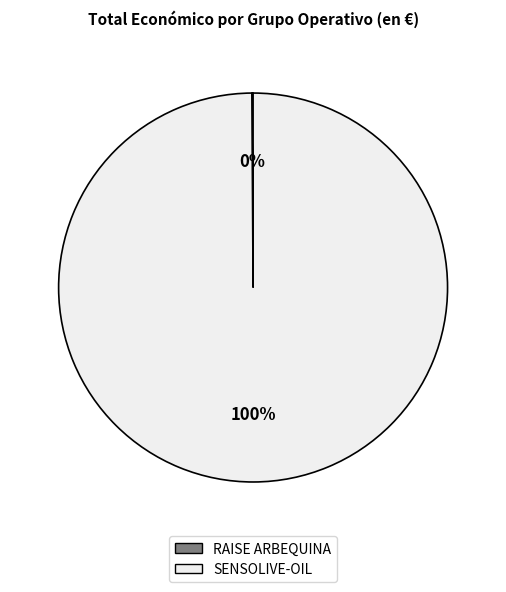

Which slice is the largest?

SENSOLIVE-OIL